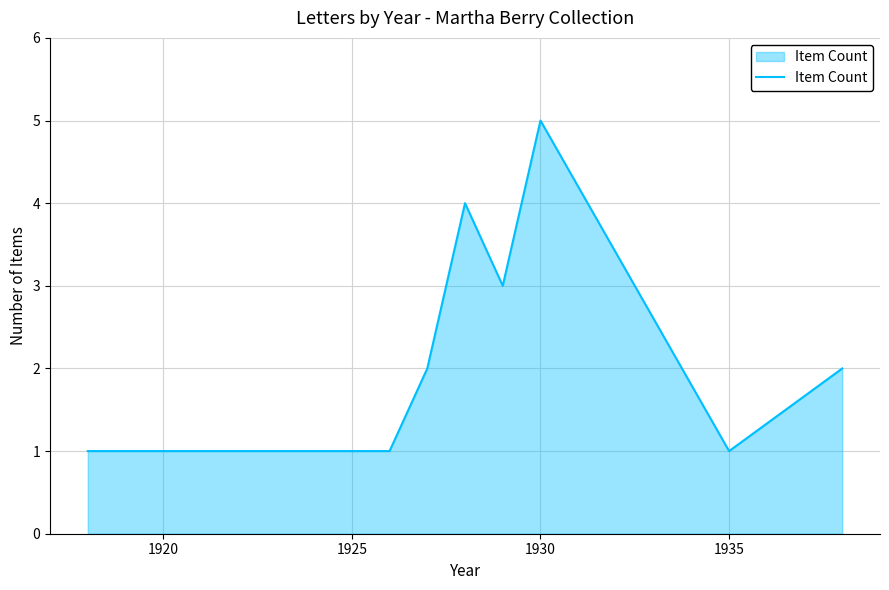

How many interior local peaks (higher than both neighbors) does the data have?

2